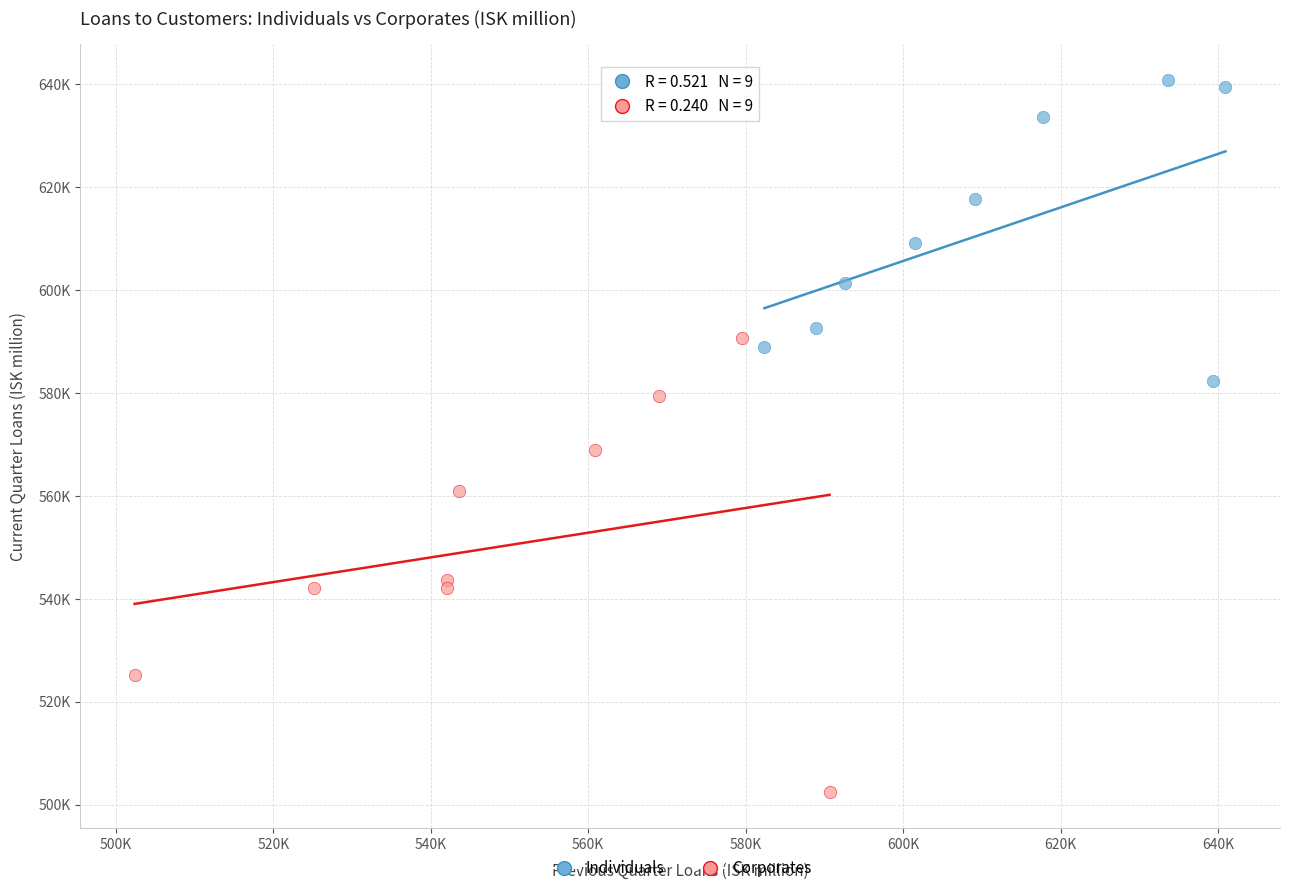

Which series has the widest spread of Y values?

Corporates